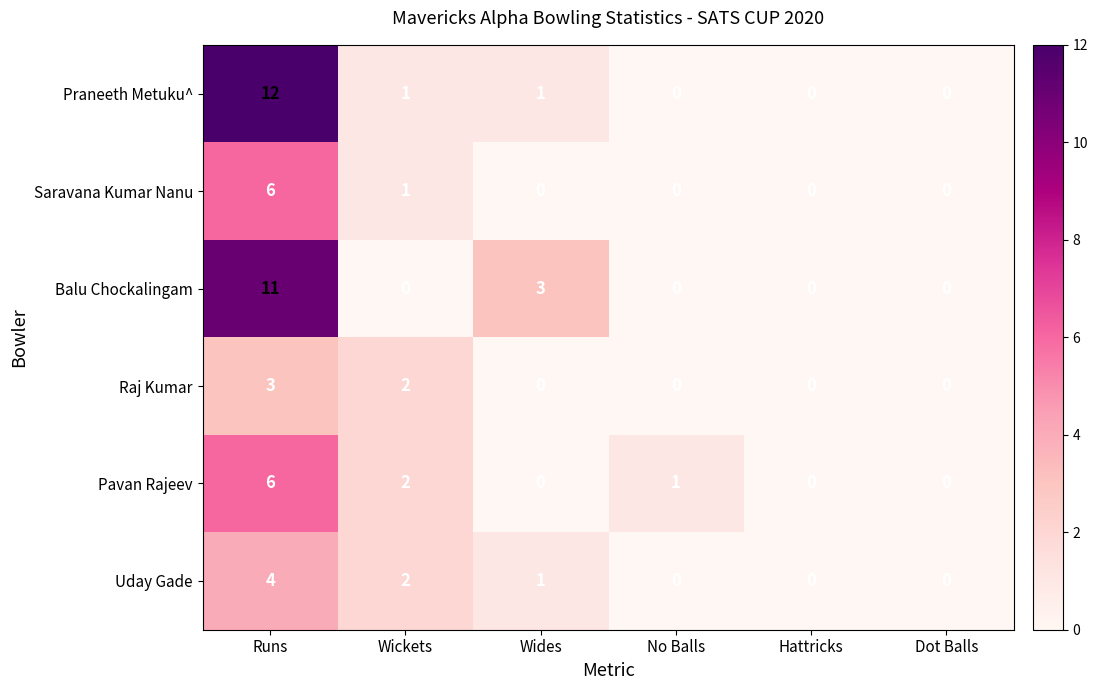

What is the sum of all Uday Gade values?

7